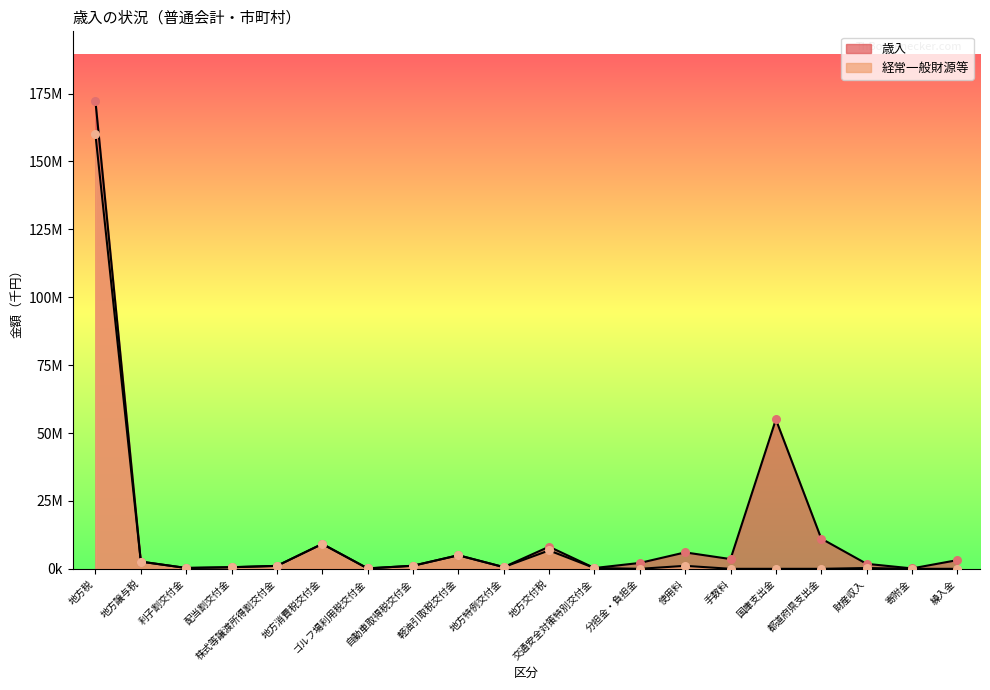

Which series has the largest total across all categories?

歳入